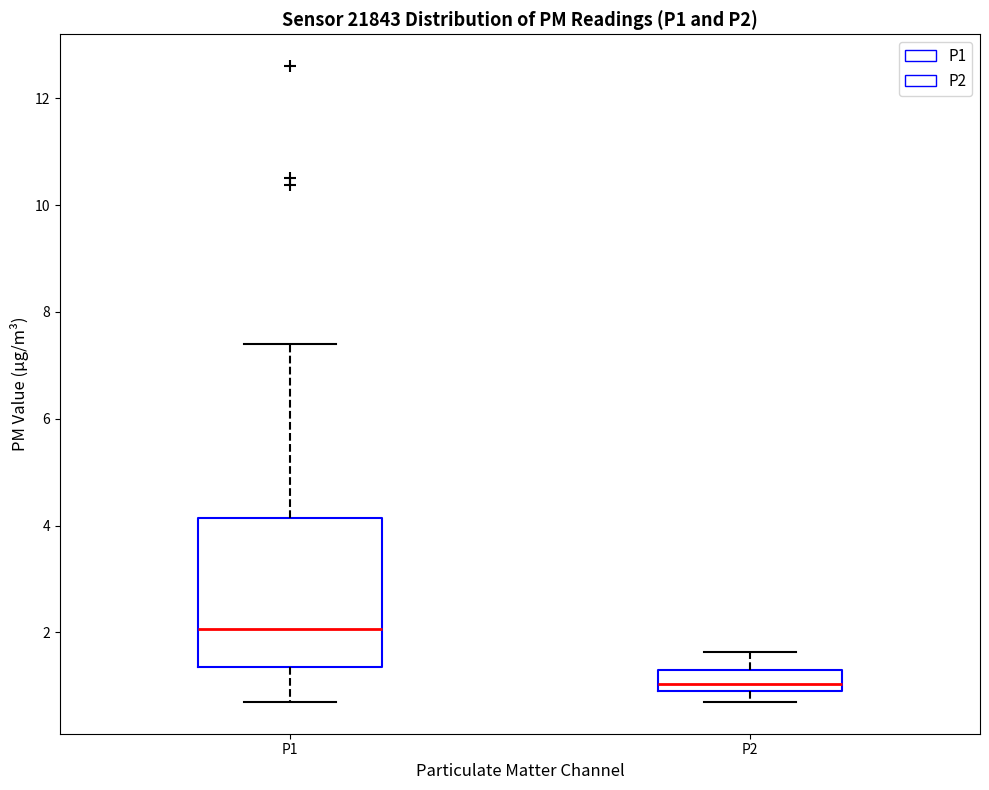

Reading left to right, transcribe this box plot: for each box, give where its median line is, the range the box spans, and where its two whiskers end, as read against the y-axis. The values are not printed on the chart, so give them approximately, as read against the axis.

P1: median 2.0, box 1.4 to 4.2, whiskers 0.8 to 7.4
P2: median 1.0 (just above the box's lower edge), box 1.0 to 1.4, whiskers 0.8 to 1.6